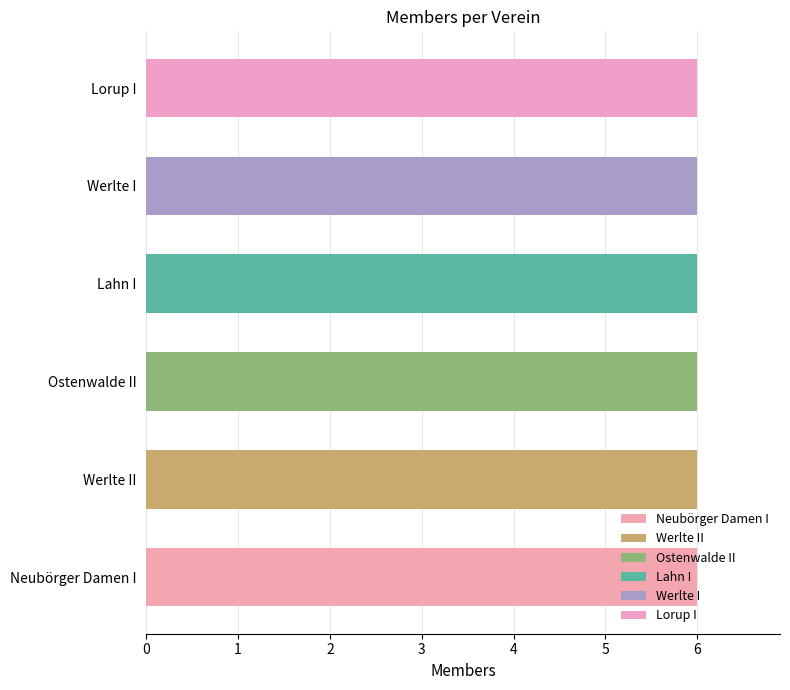

Between Ostenwalde II and Lorup I, which series saw the biggest shift?

Ostenwalde II